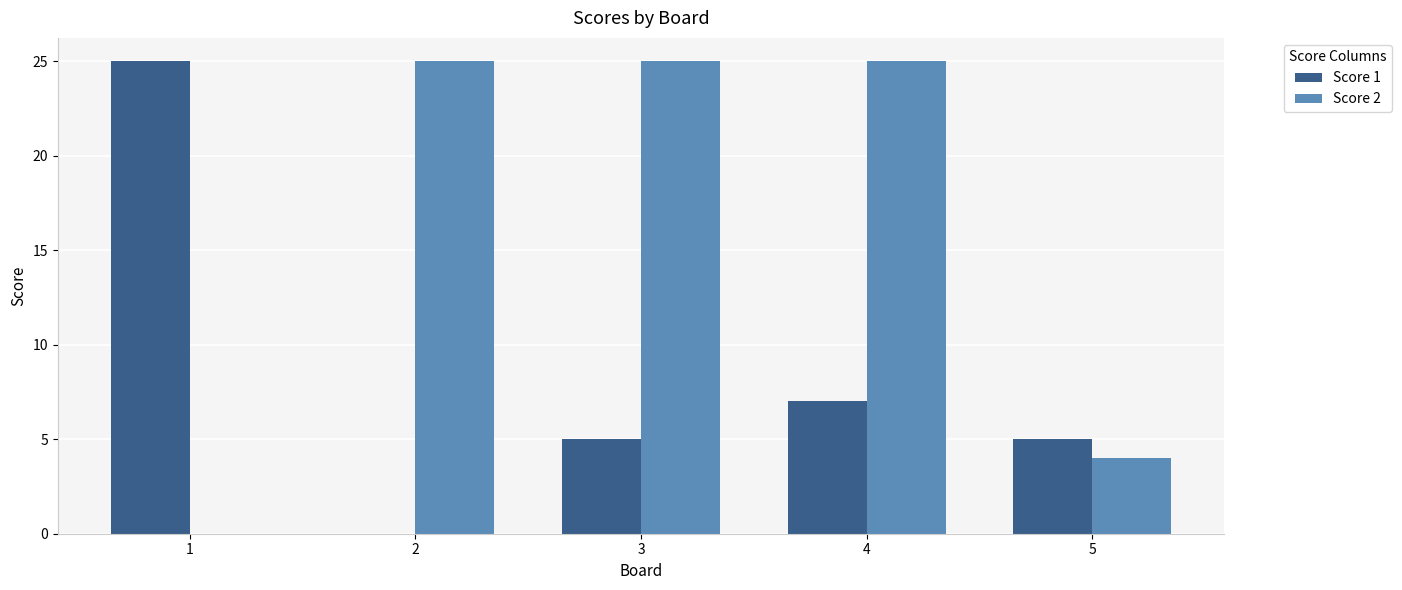

What is the difference between the Score 2 values at 1 and 4?

25